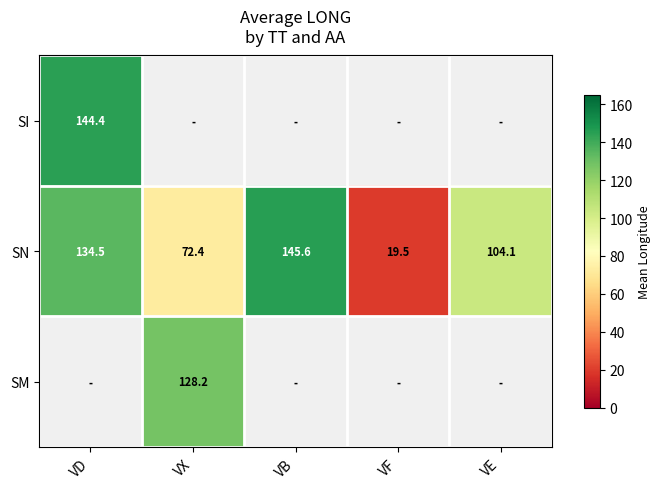

The SN series shows 96.1 at VX. True or false?

False